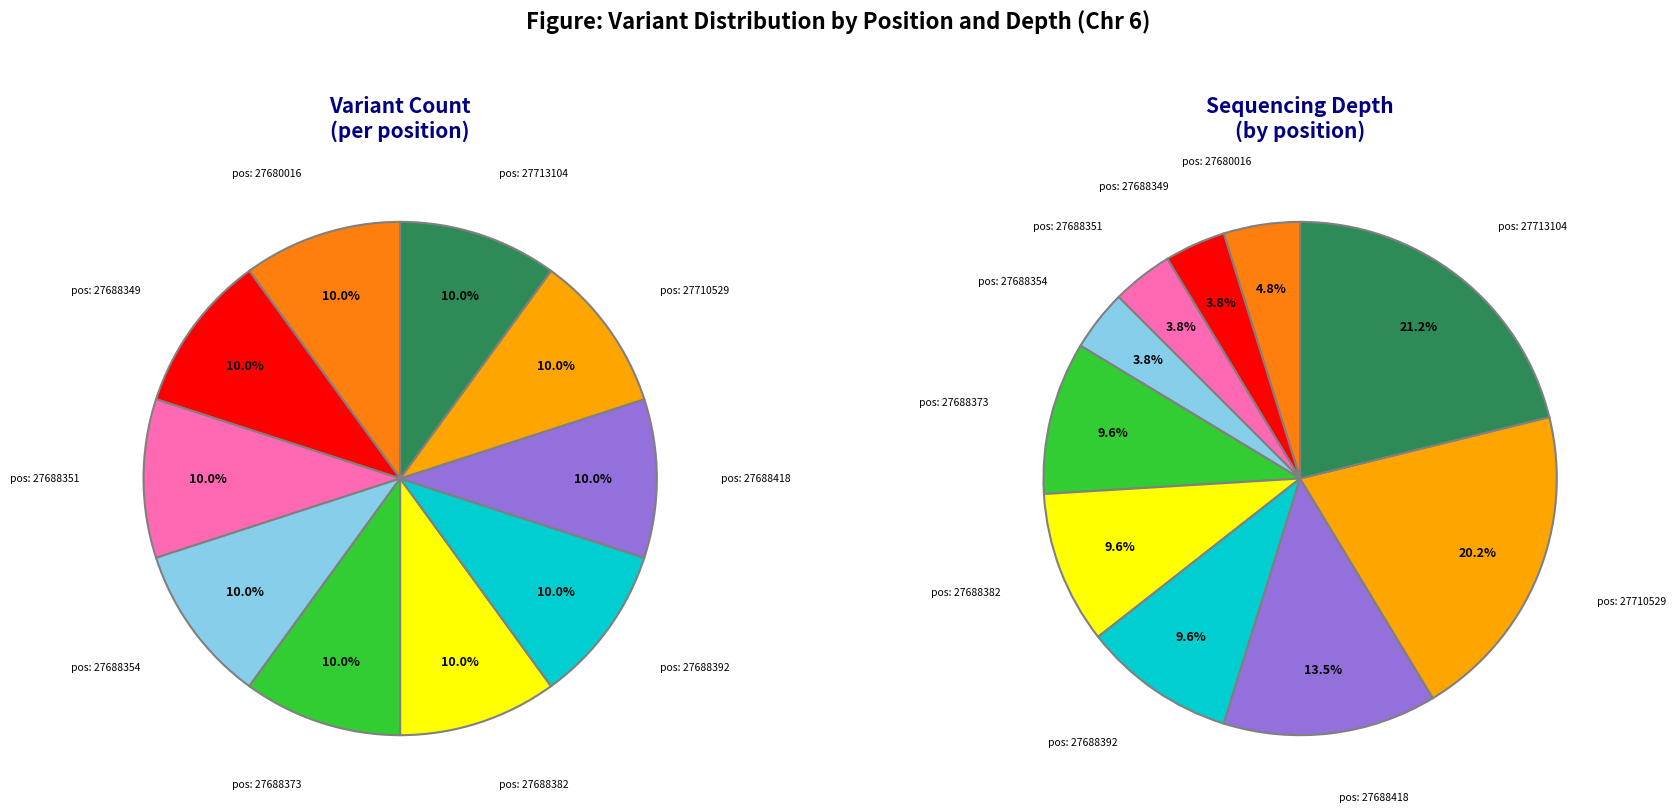

What is the largest slice in the pie chart?

27713104